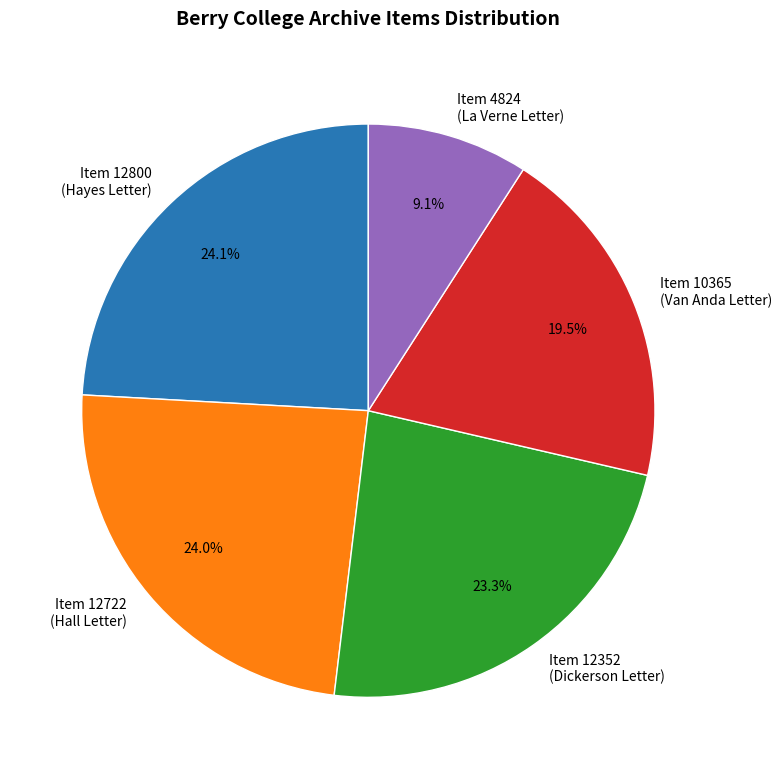

Is the sum of Item 12352 (Dickerson Letter) and Item 4824 (La Verne Letter) greater than half?

No